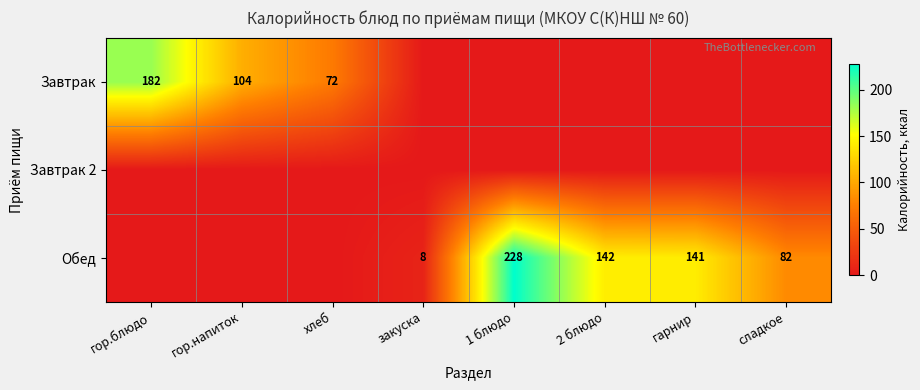

Which label corresponds to the smallest value in the chart?

закуска